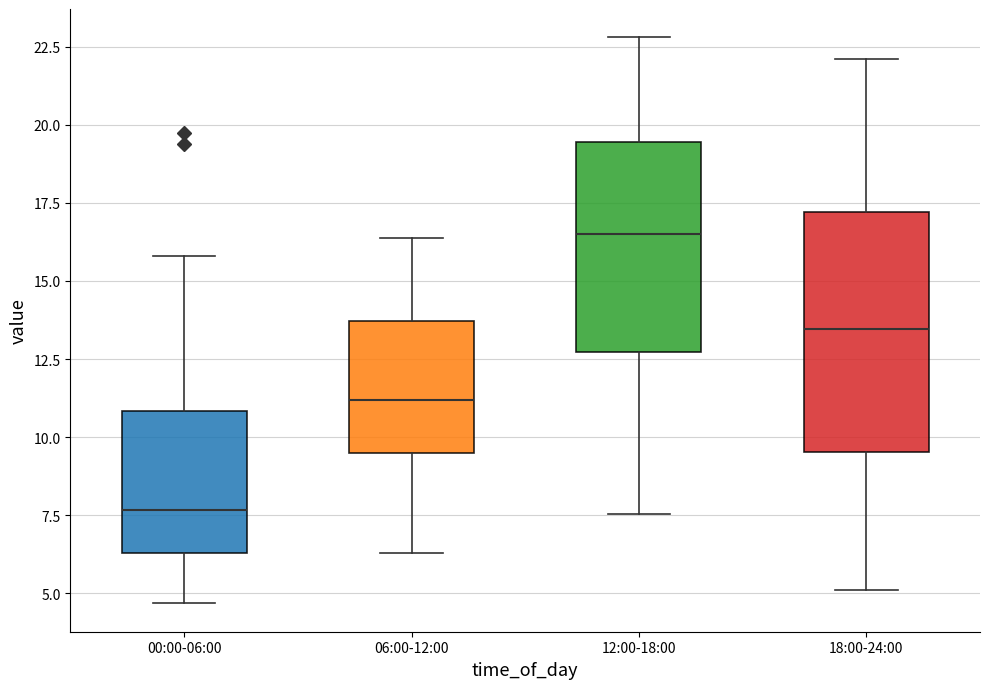

Which box is the tallest, from its lower edge to its upper edge?

18:00-24:00